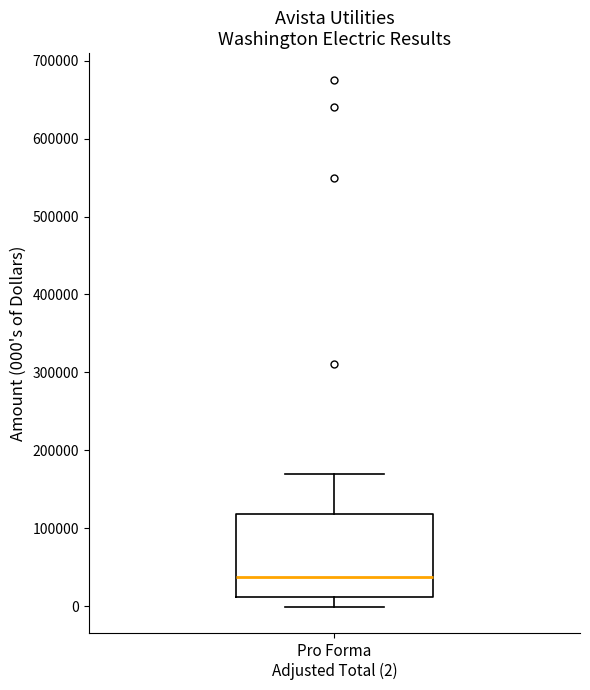

Read this box plot against the y-axis: the position of the median line, the range covered by the box, and the ends of both whiskers. The values are not printed on the chart, so give them approximately, as read against the axis.

median 40000, box 10000 to 120000, whiskers 0 to 170000